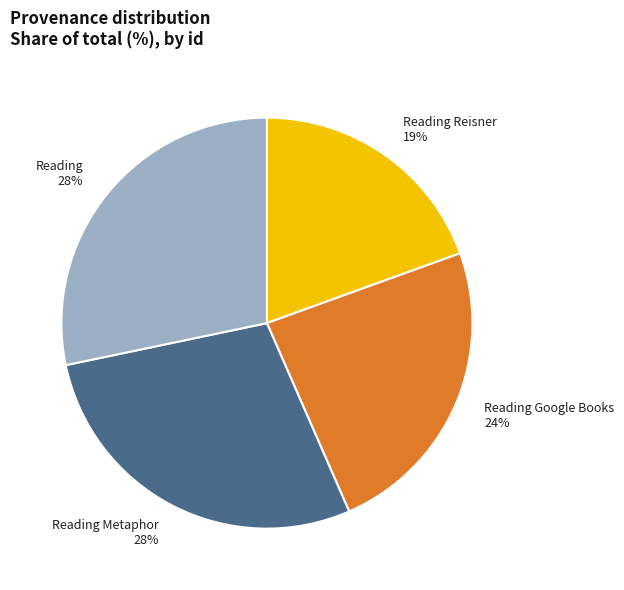

Is Reading Reisner the majority of the pie?

No